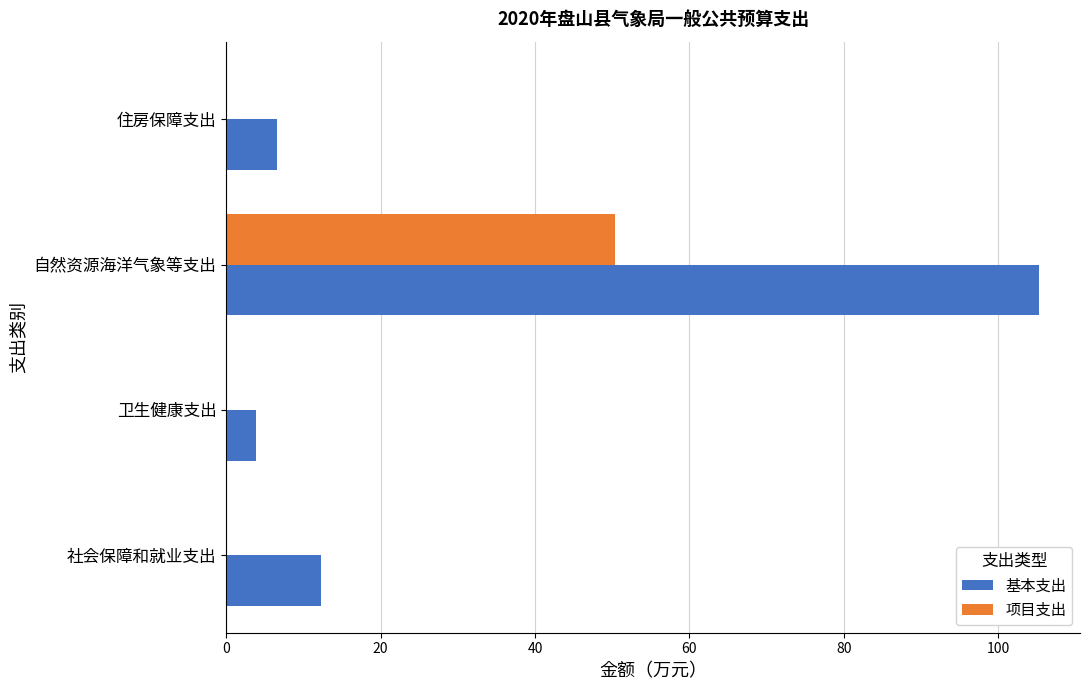

Is it true that 基本支出 equals 105.3 at 自然资源海洋气象等支出?

True